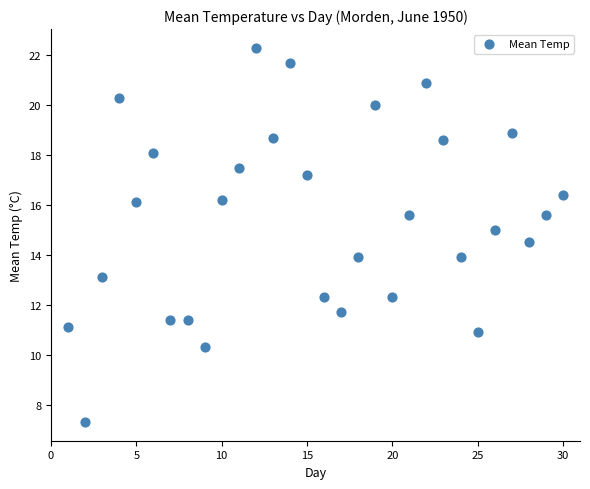

What is the range of Y values (max minus min)?

15.0